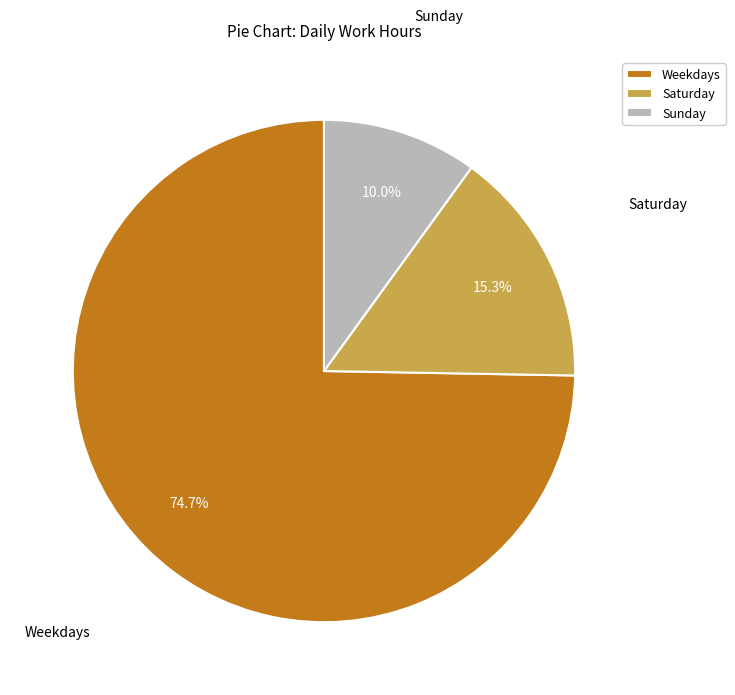

How many segments does this pie chart have?

3